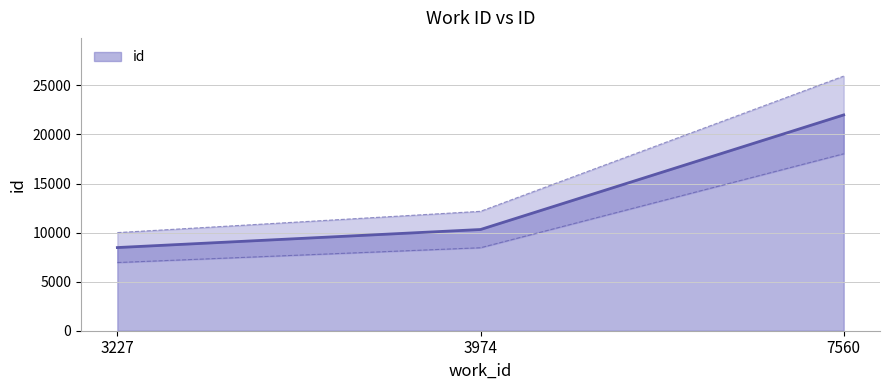

Reading left to right, what are all the values shown in this chart?

3227=8476	3974=10315	7560=21993